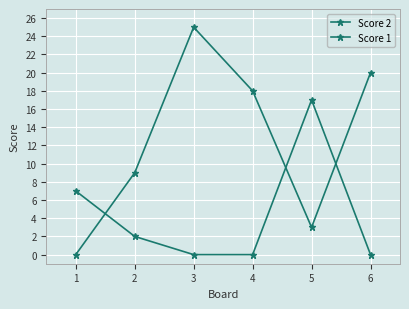

How many values in Score 2 are above zero?

5